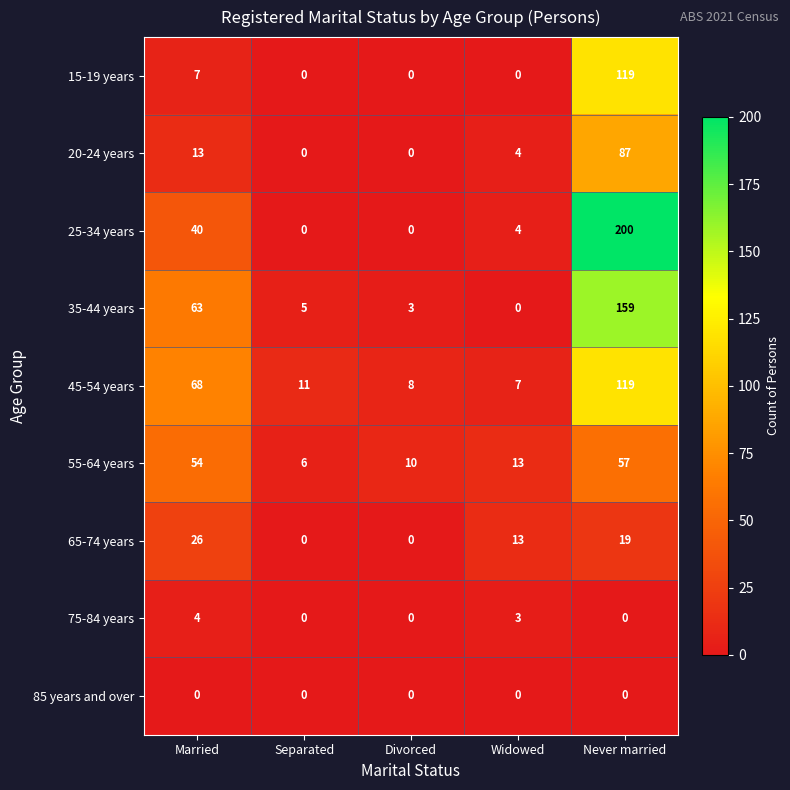

Which series has the largest total across all categories?

25-34 years